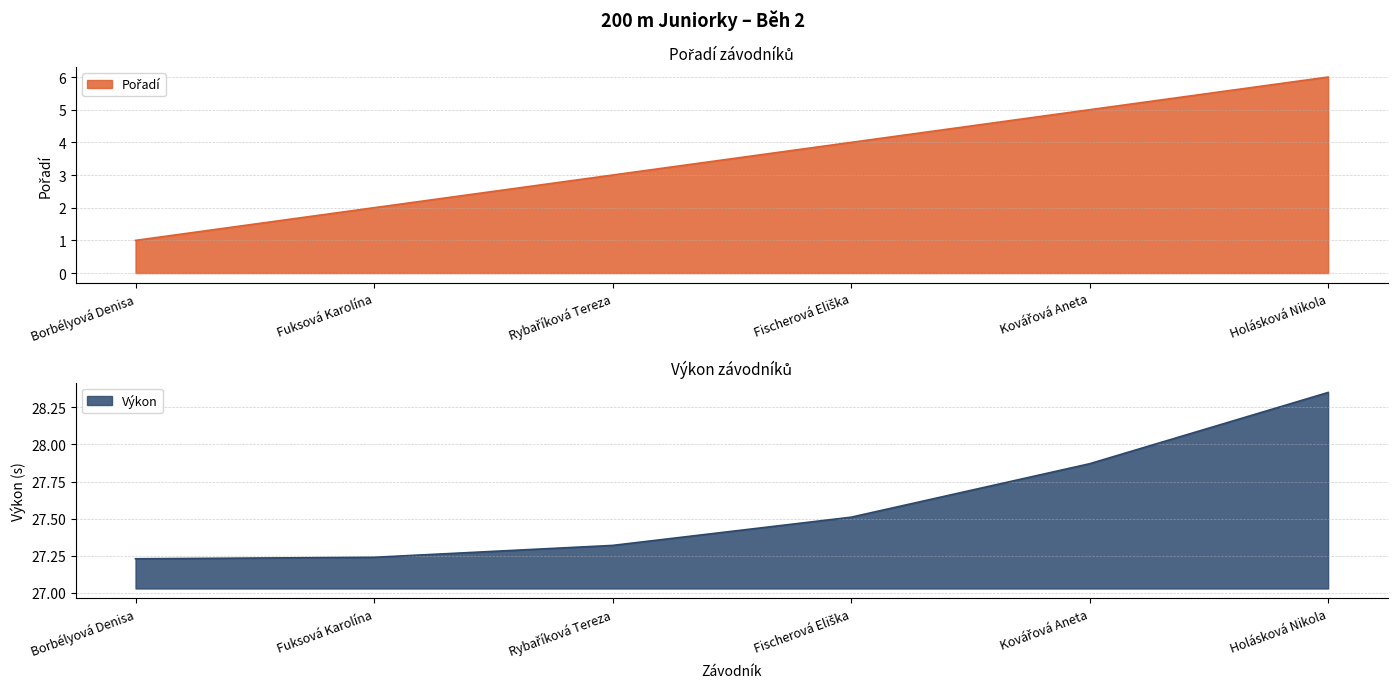

The value of Výkon at Holásková Nikola is 14.4. True or false?

False